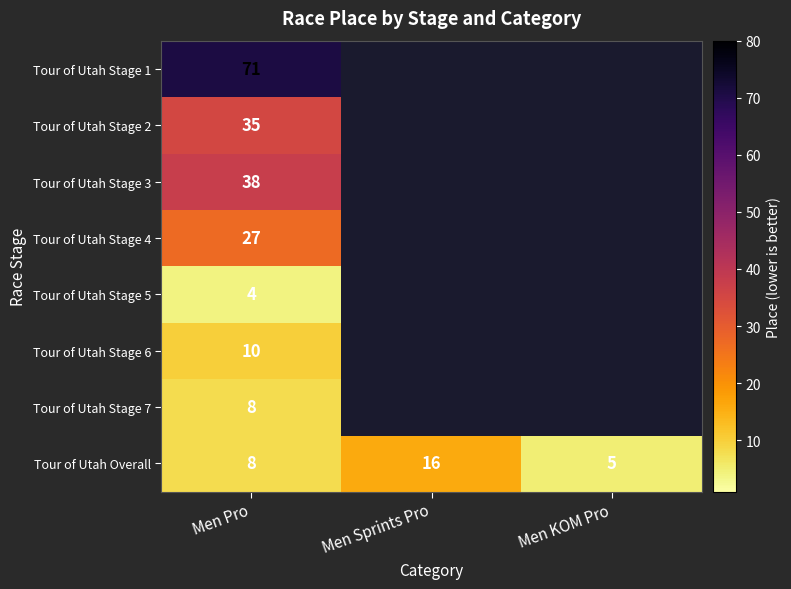

Between Men Pro and Men KOM Pro, which is larger?

Men KOM Pro